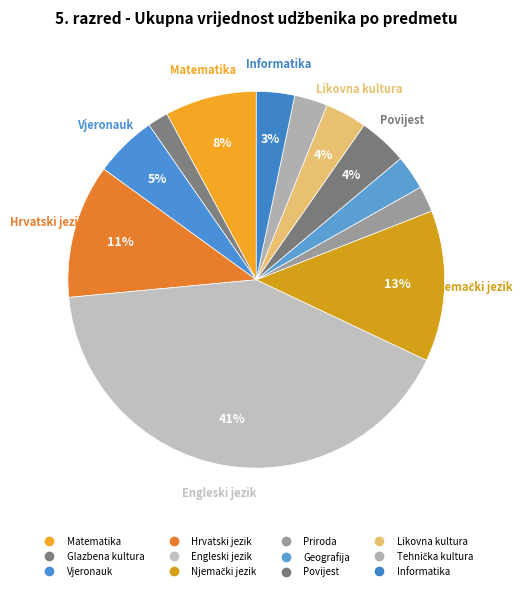

What is the largest slice in the pie chart?

Engleski jezik